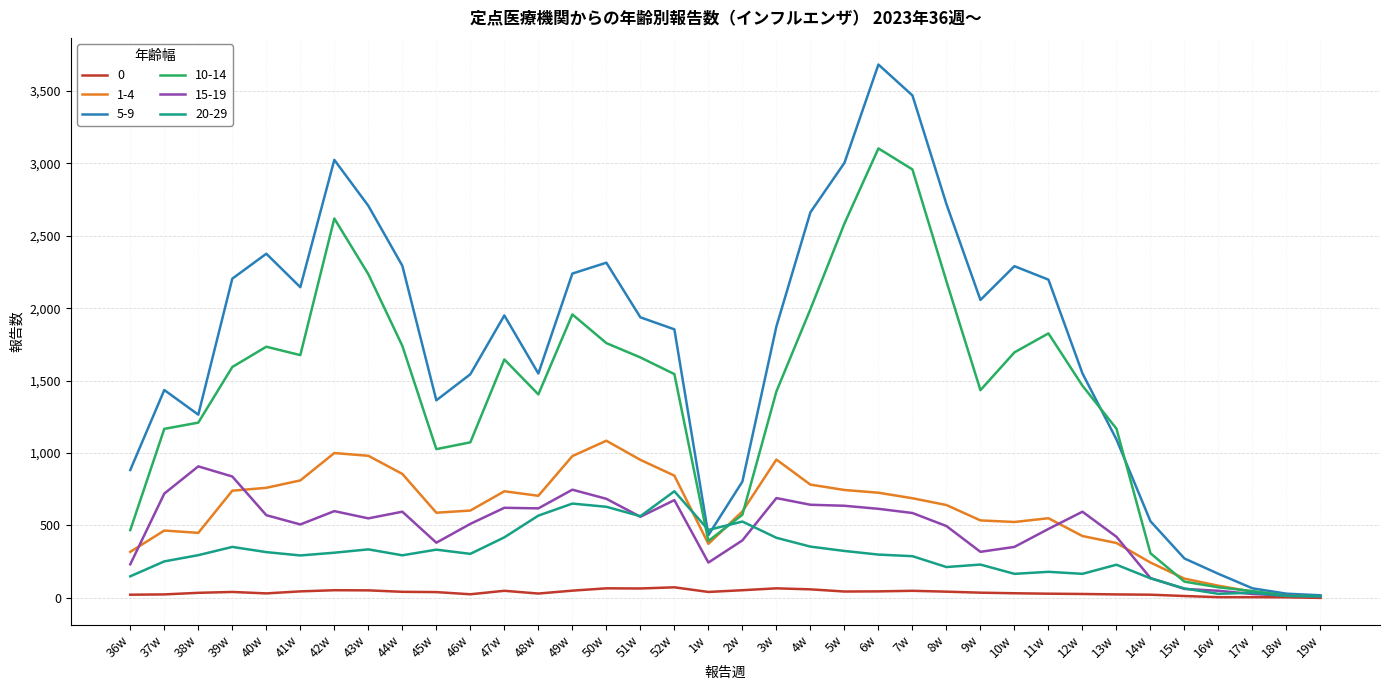

The value of 15-19 at 10w is 352. True or false?

True